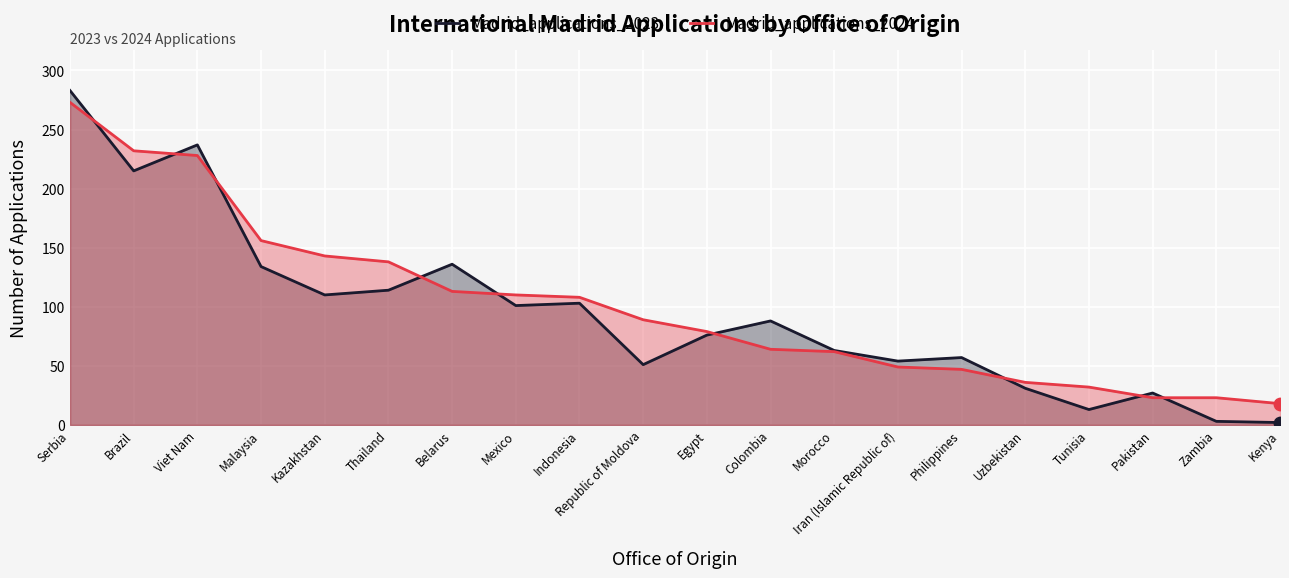

At which category is the sum across all series the highest?

Serbia